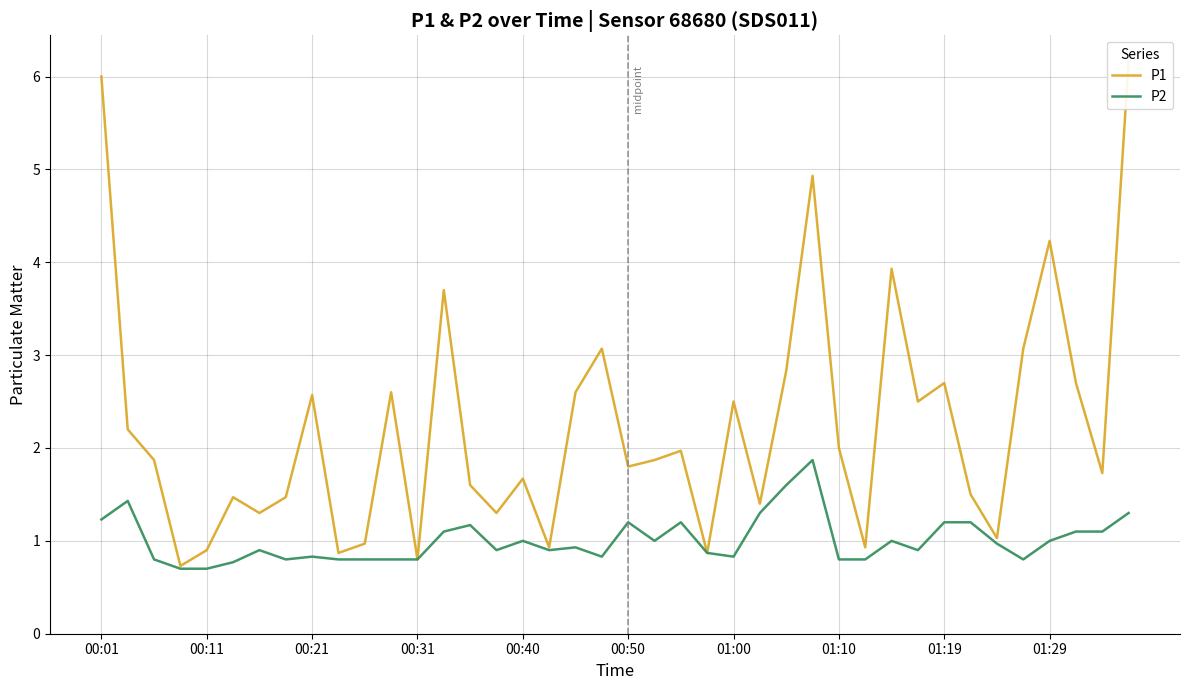

True or false: P2 and P1 cross at least once.

False